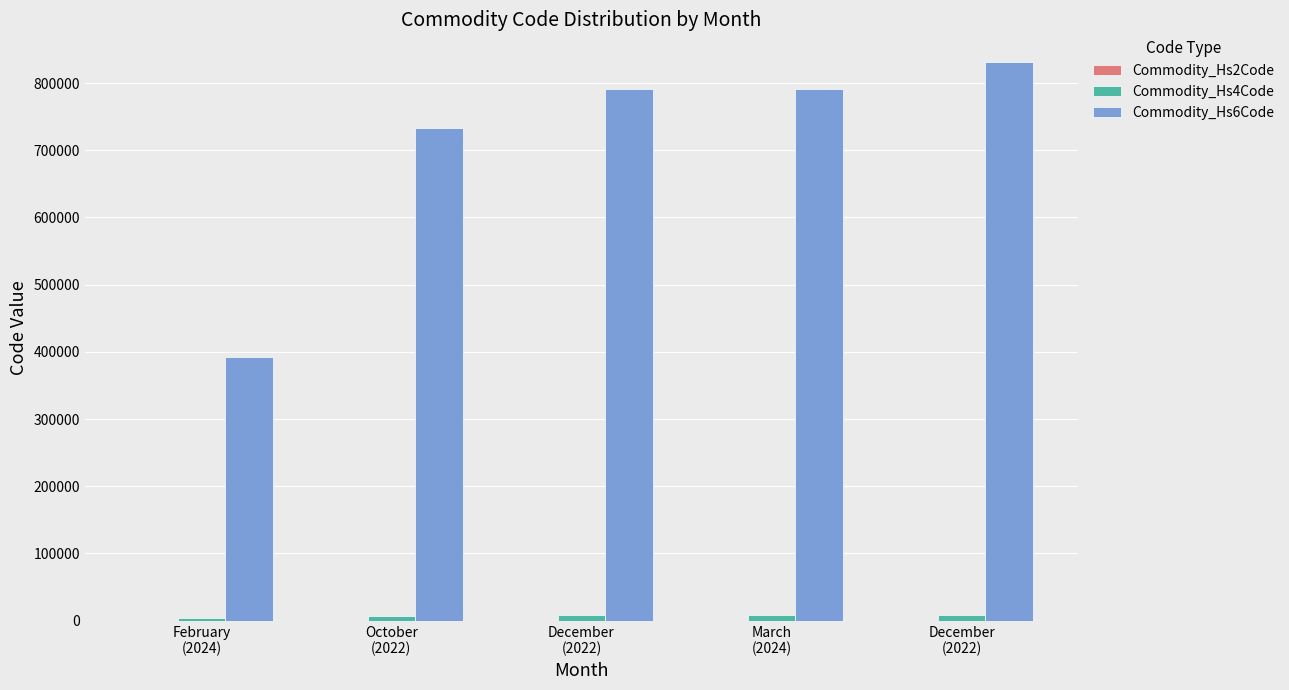

How many groups of bars are there?

5